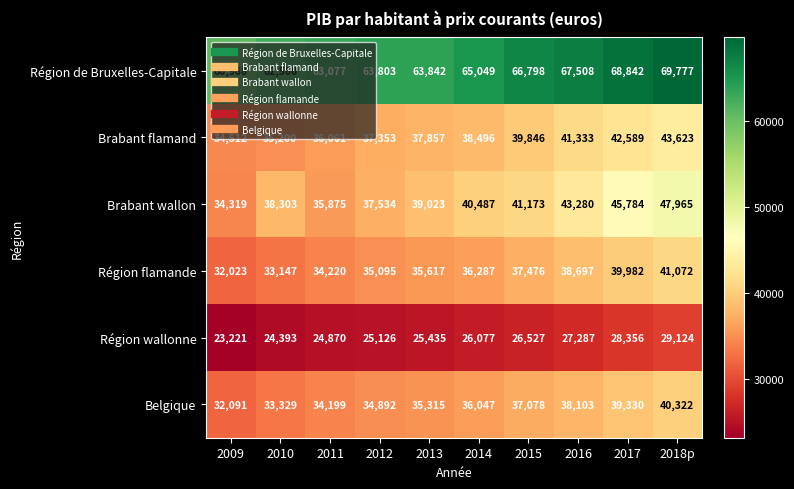

What is the difference between the maximum and minimum values in the Région wallonne series?

5903